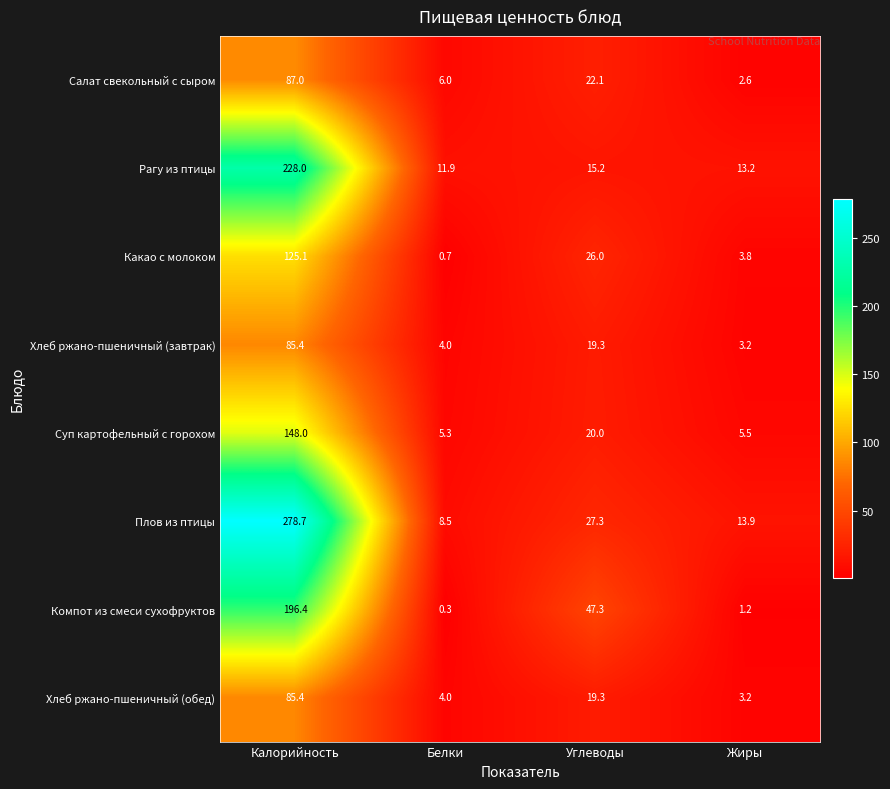

Which series changed the most between Углеводы and Жиры?

Компот из смеси сухофруктов